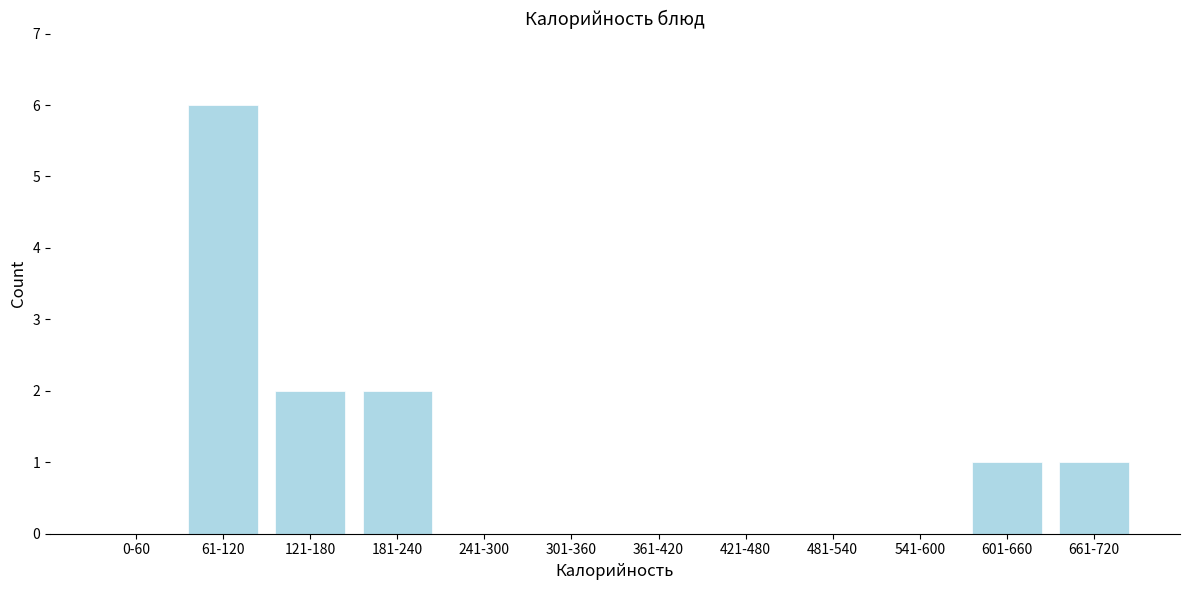

Reading left to right, extract all data points from this chart.

0-60=0	61-120=6	121-180=2	181-240=2	241-300=0	301-360=0	361-420=0	421-480=0	481-540=0	541-600=0	601-660=1	661-720=1